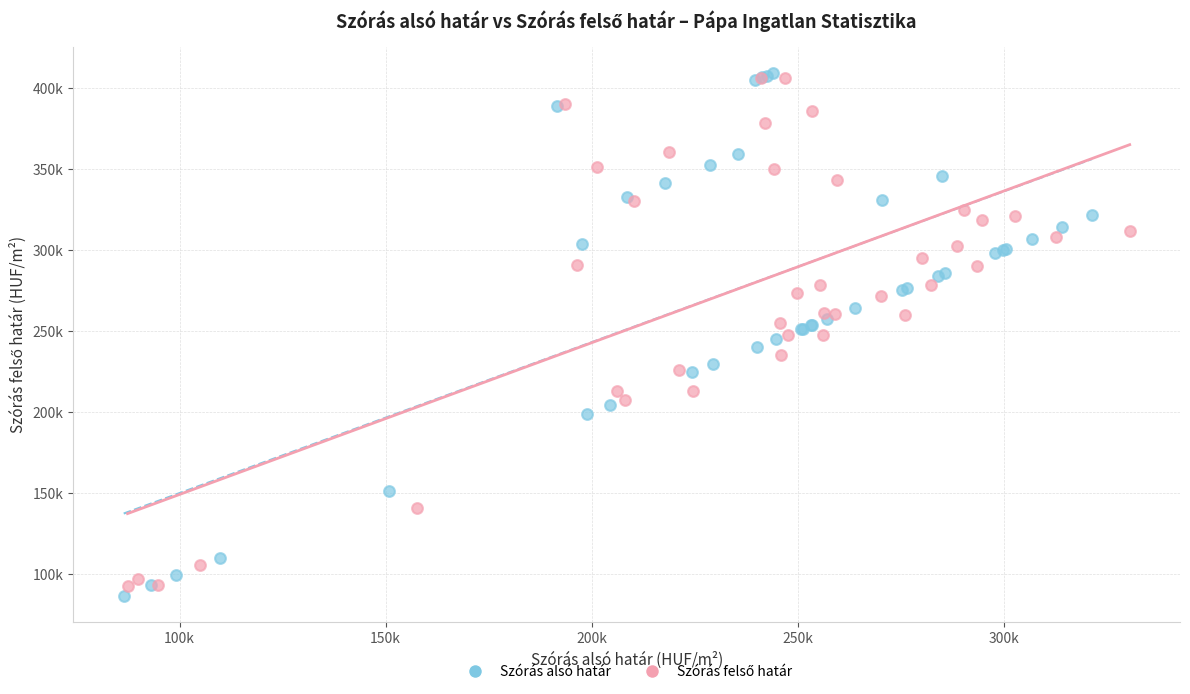

Which series has the largest Y range (max minus min)?

Szórás alsó határ